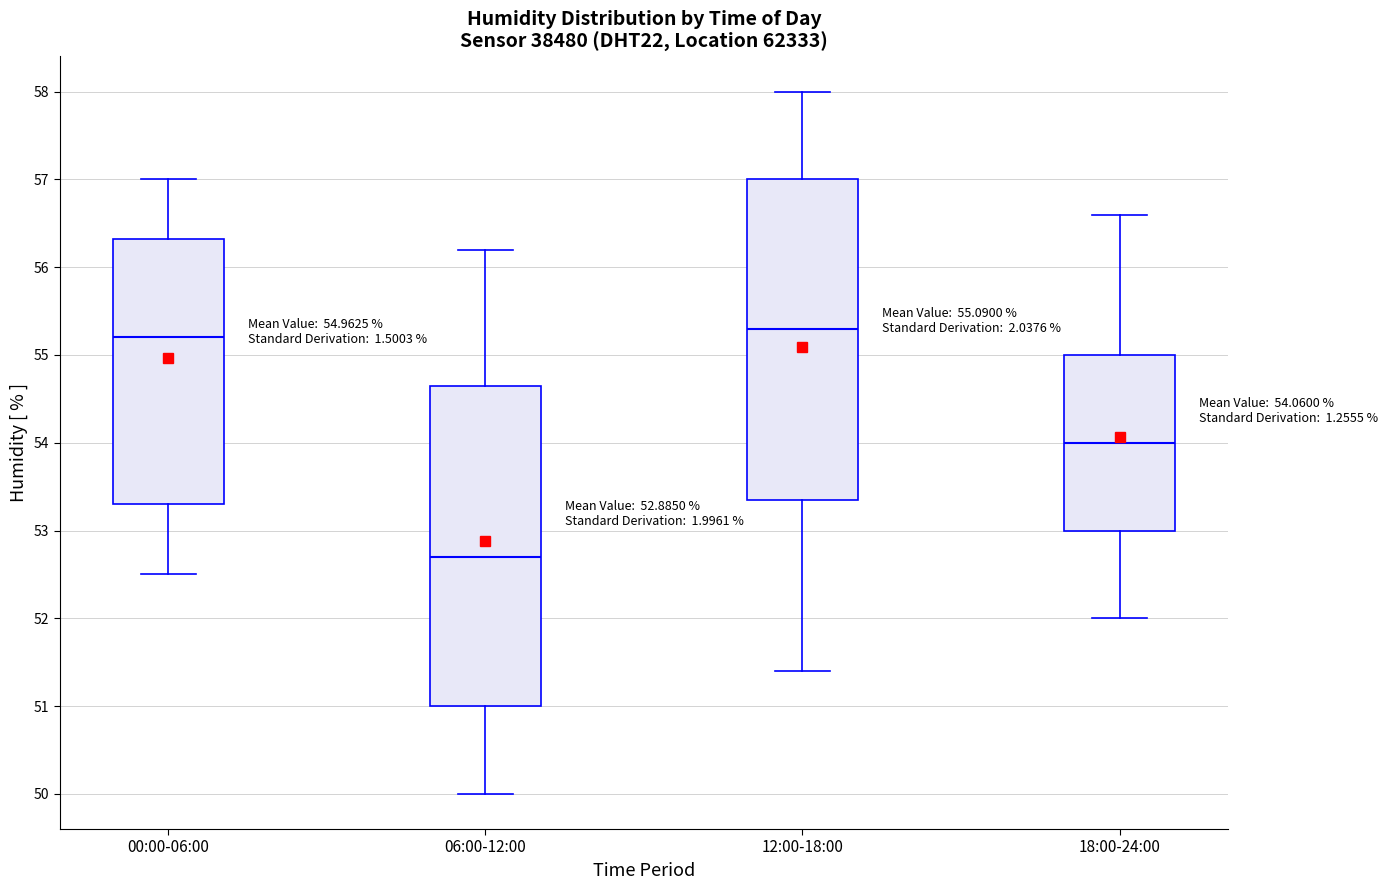

Which box has the lowest median line?

06:00-12:00